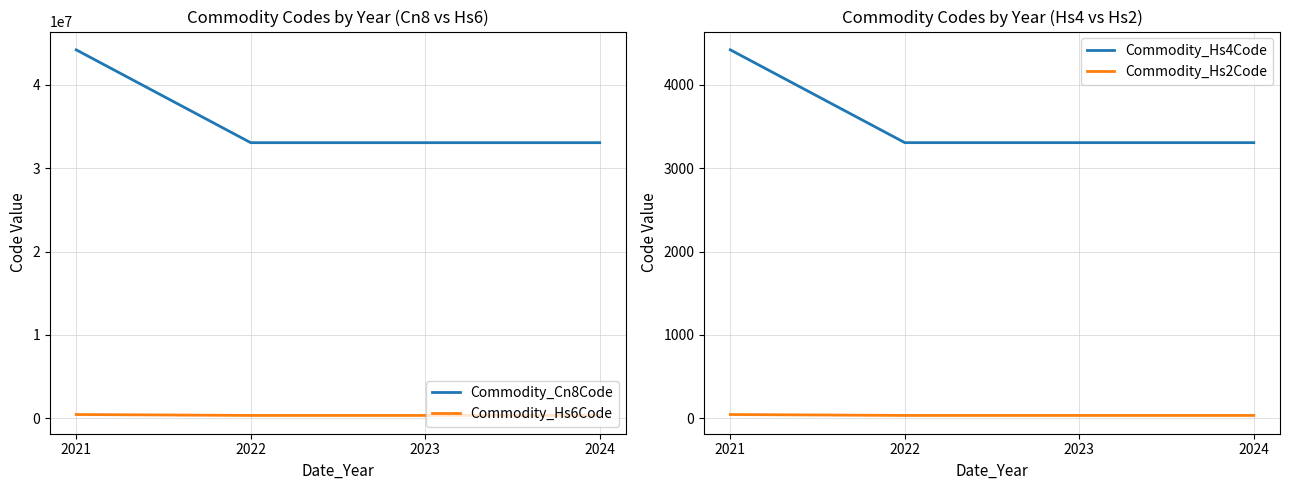

How many lines are shown in the chart?

4